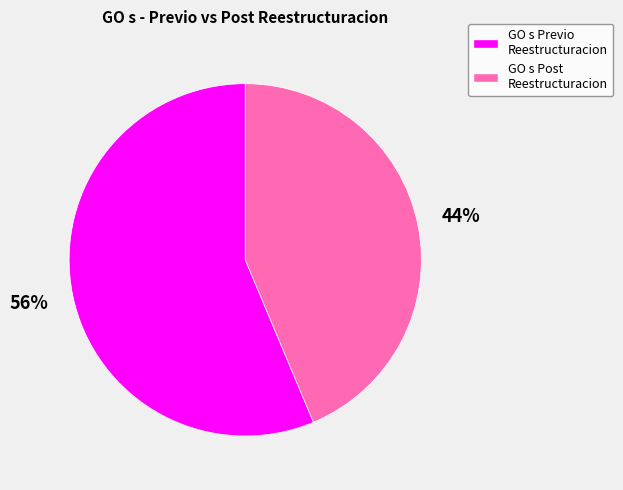

What is the smallest slice in the pie chart?

GO s Post Reestructuracion